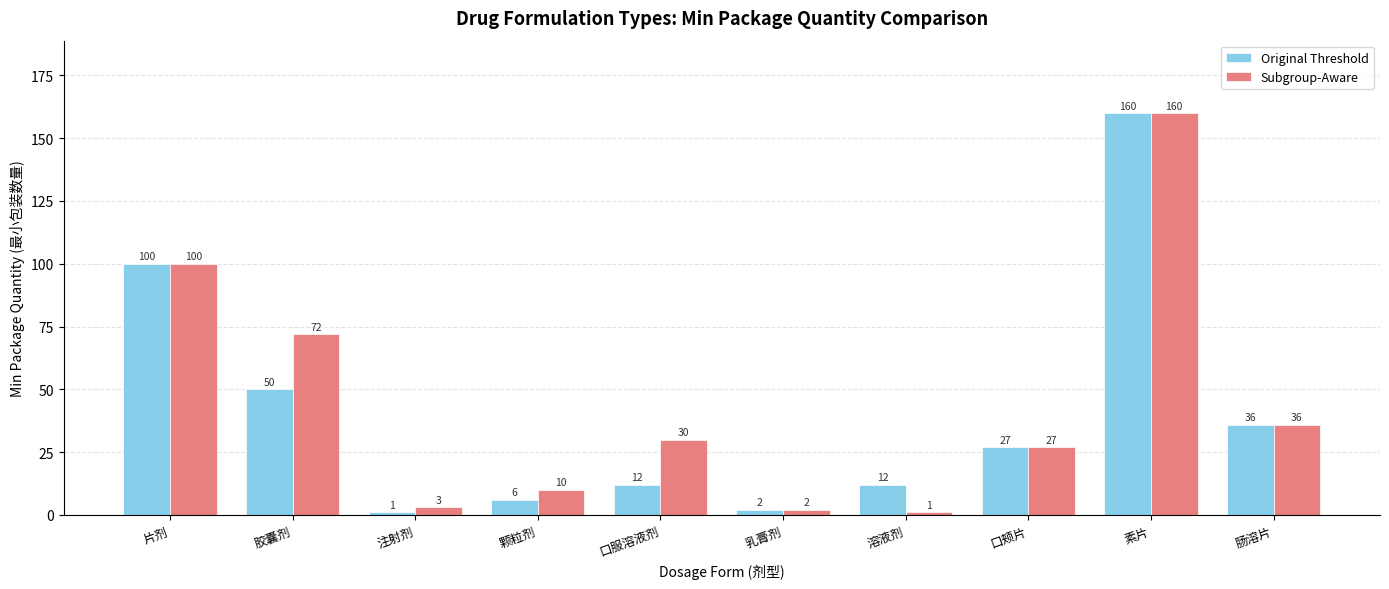

Reading left to right, extract all data points from this chart.

Original Threshold: 片剂=100	胶囊剂=50	注射剂=1	颗粒剂=6	口服溶液剂=12	乳膏剂=2	溶液剂=12	口颊片=27	素片=160	肠溶片=36
Subgroup-Aware: 片剂=100	胶囊剂=72	注射剂=3	颗粒剂=10	口服溶液剂=30	乳膏剂=2	溶液剂=1	口颊片=27	素片=160	肠溶片=36